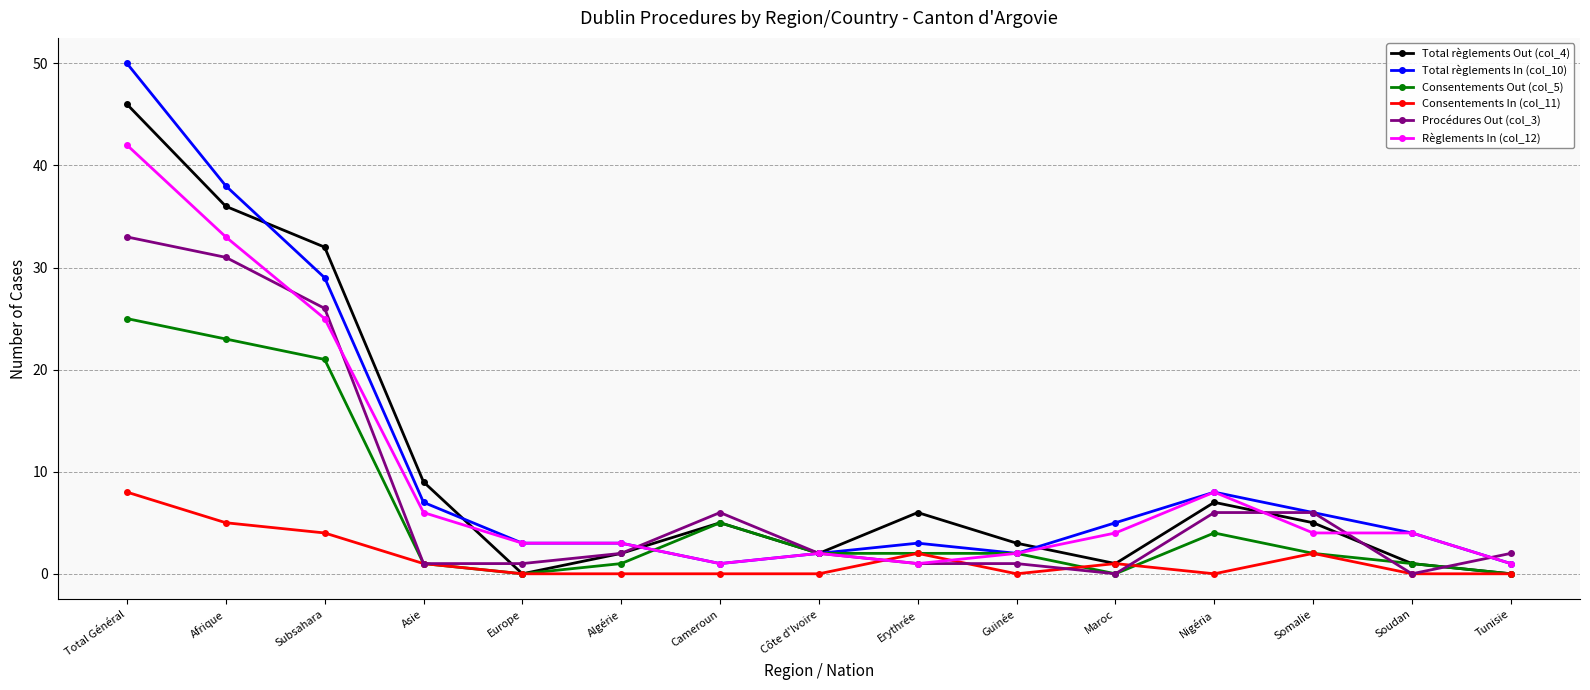

True or false: Règlements In (col_12) has more than 0 interior local peaks.

True